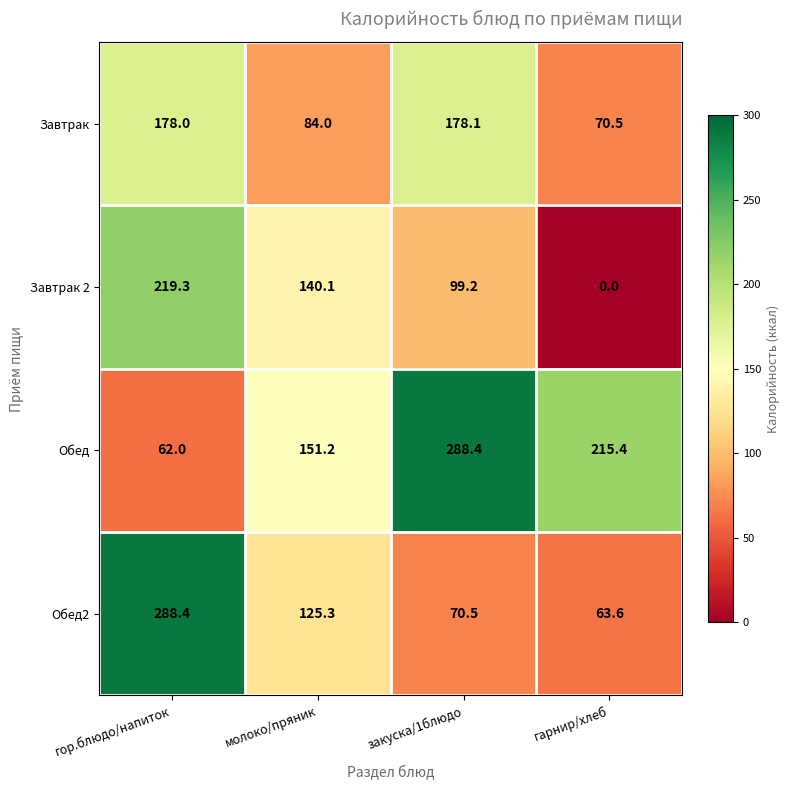

At how many categories does at least one series exceed 125?

4